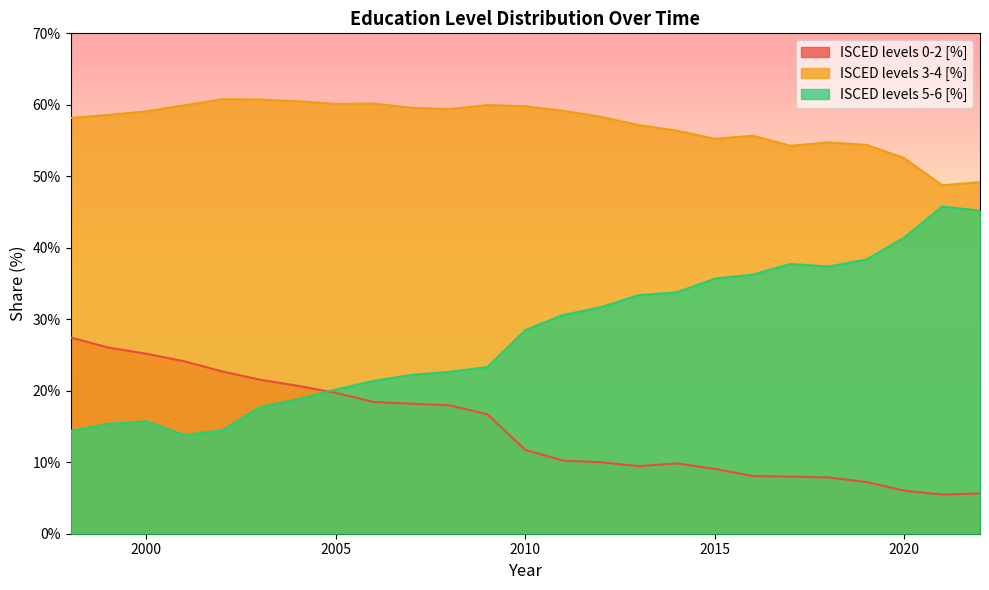

What is the spread (max minus min) of values at 2015?

46.2